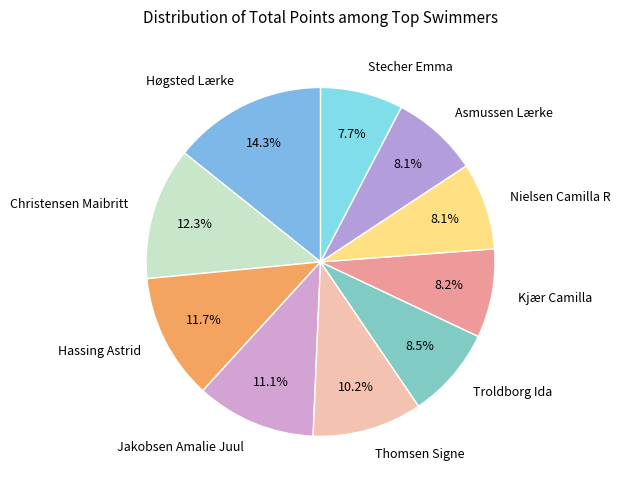

Is it true that Hassing Astrid is 1% of the pie?

False